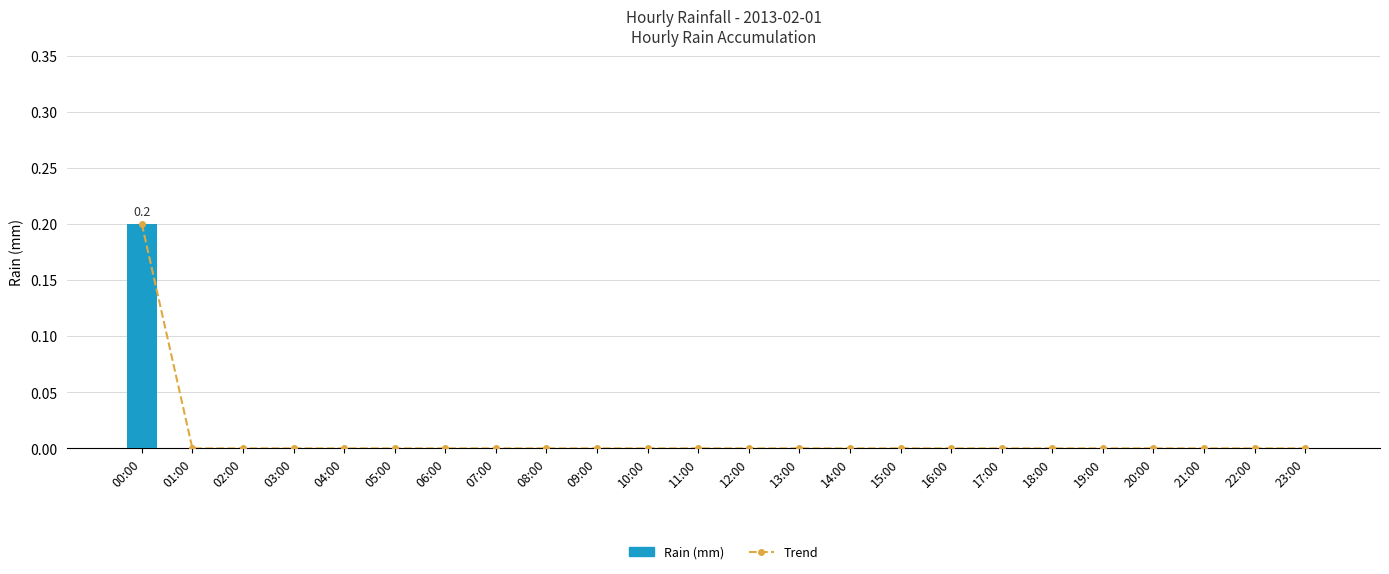

Reading left to right, extract all data points from this chart.

Trend: 00:00=0.2	01:00=0.0	02:00=0.0	03:00=0.0	04:00=0.0	05:00=0.0	06:00=0.0	07:00=0.0	08:00=0.0	09:00=0.0	10:00=0.0	11:00=0.0	12:00=0.0	13:00=0.0	14:00=0.0	15:00=0.0	16:00=0.0	17:00=0.0	18:00=0.0	19:00=0.0	20:00=0.0	21:00=0.0	22:00=0.0	23:00=0.0
Rain (mm): 00:00=0.2	01:00=0.0	02:00=0.0	03:00=0.0	04:00=0.0	05:00=0.0	06:00=0.0	07:00=0.0	08:00=0.0	09:00=0.0	10:00=0.0	11:00=0.0	12:00=0.0	13:00=0.0	14:00=0.0	15:00=0.0	16:00=0.0	17:00=0.0	18:00=0.0	19:00=0.0	20:00=0.0	21:00=0.0	22:00=0.0	23:00=0.0